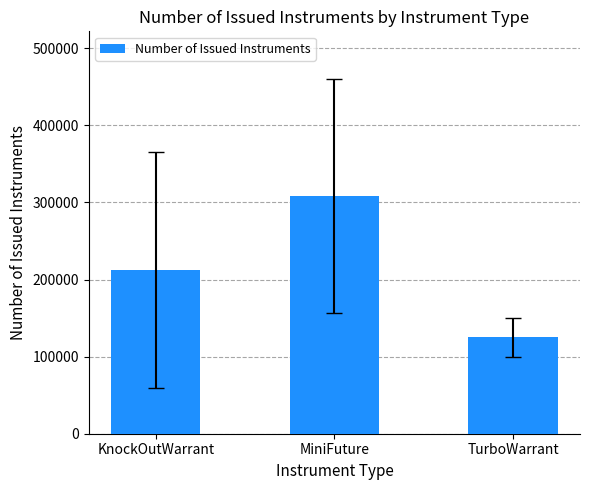

Reading left to right, what are all the values shown in this chart?

212500.0	308333.3	125000.0